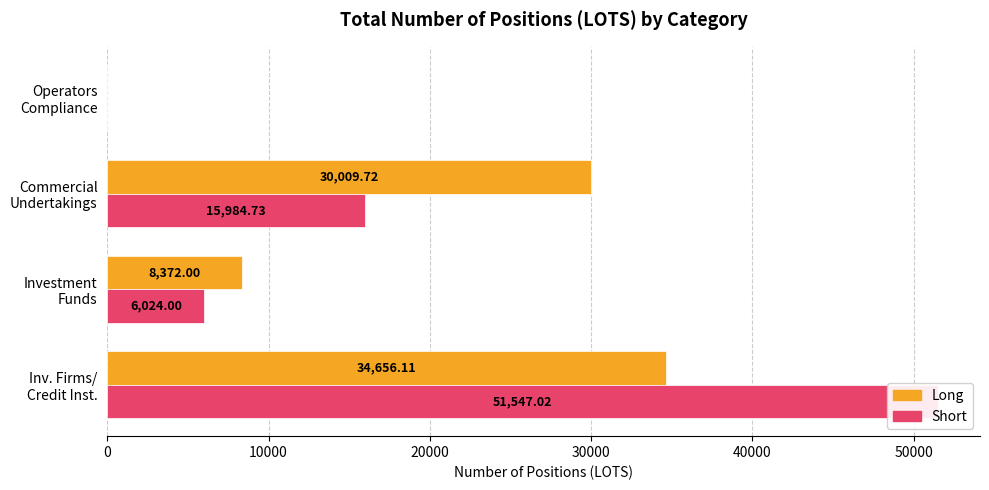

What is the highest value of the Short series?

51547.0